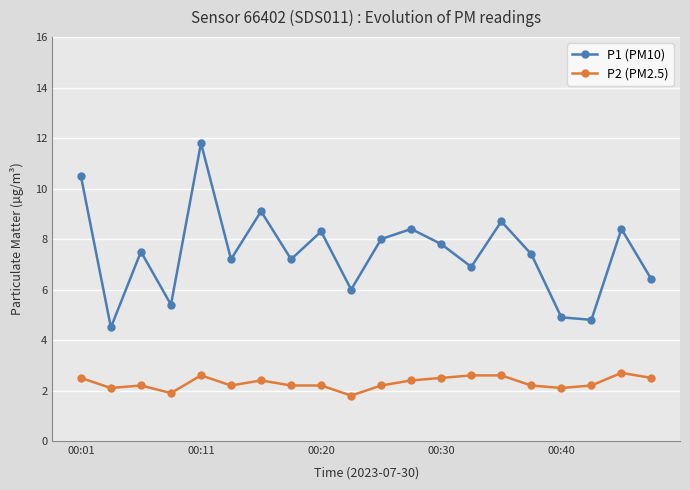

How many P2 (PM2.5) values are between 2 and 3?

18